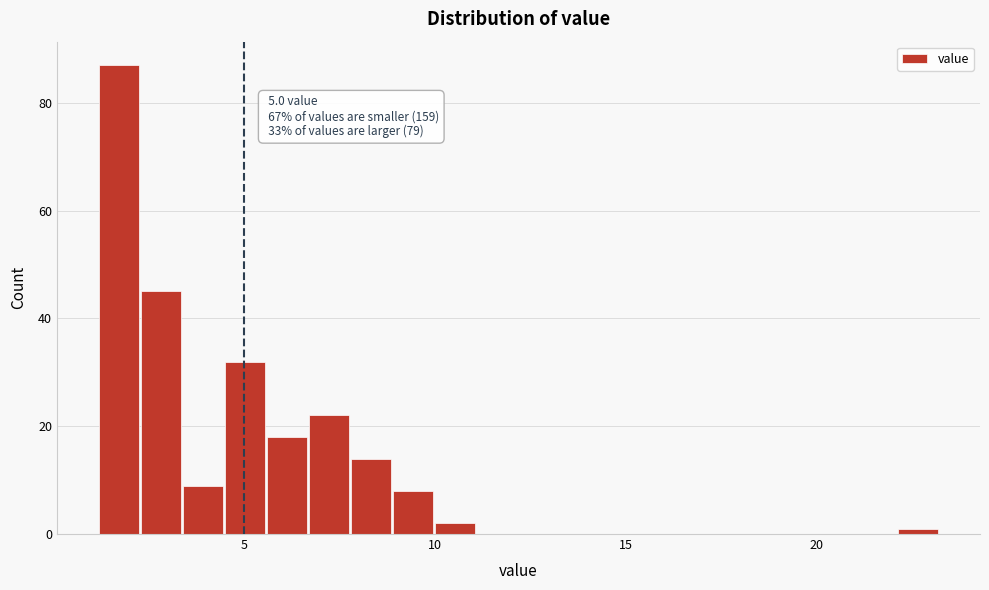

Read against the x-axis, roughly where is the centre of the tallest bar?

1.5